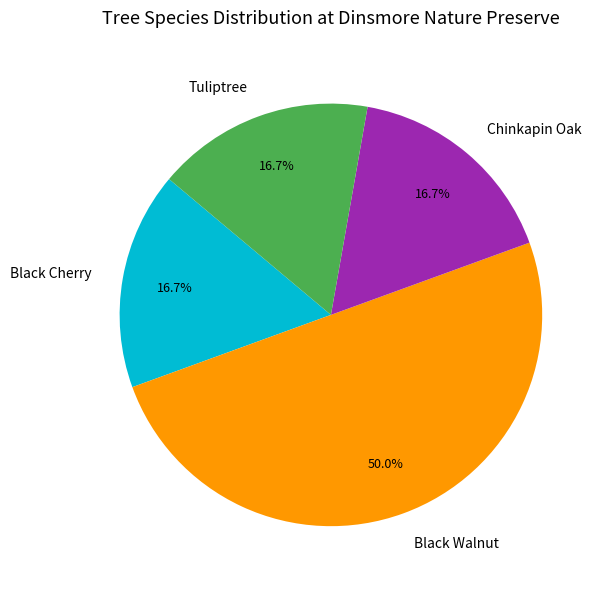

To the nearest percent, what portion does Black Cherry represent?

17%